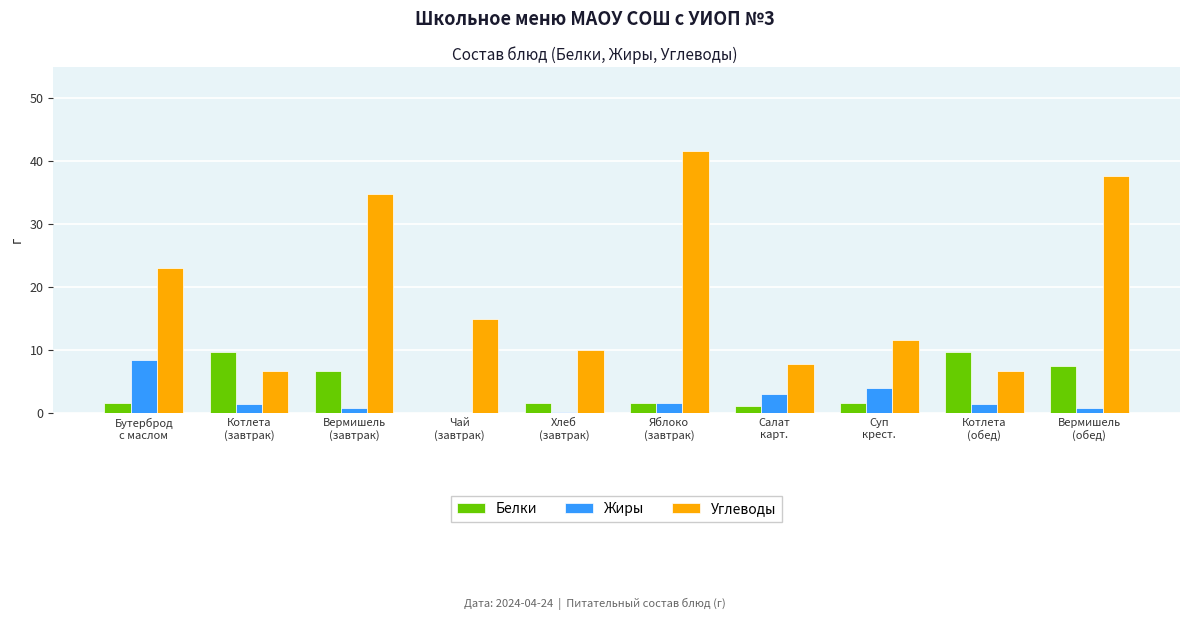

At which category is the sum across all series the highest?

Вермишель
(обед)